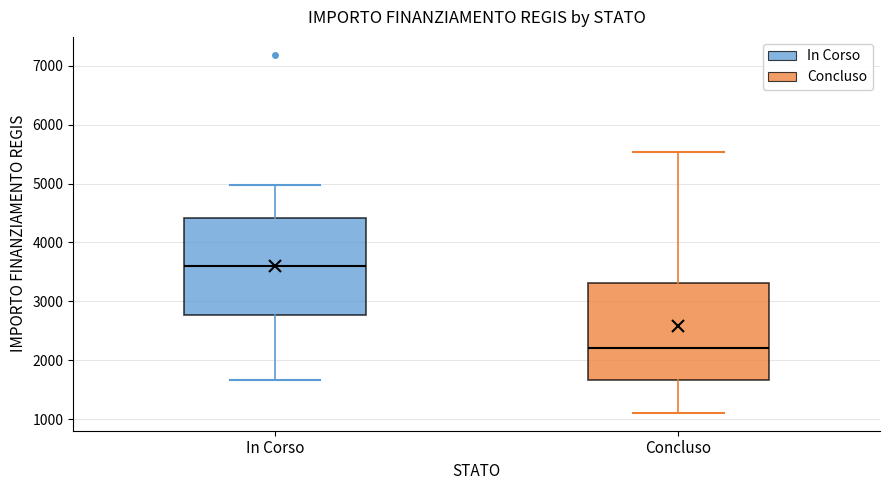

Reading left to right, transcribe this box plot: for each box, give where its median line is, the range the box spans, and where its two whiskers end, as read against the y-axis. The values are not printed on the chart, so give them approximately, as read against the axis.

In Corso: median 3600, box 2800 to 4400, whiskers 1700 to 5000
Concluso: median 2200, box 1700 to 3300, whiskers 1100 to 5500